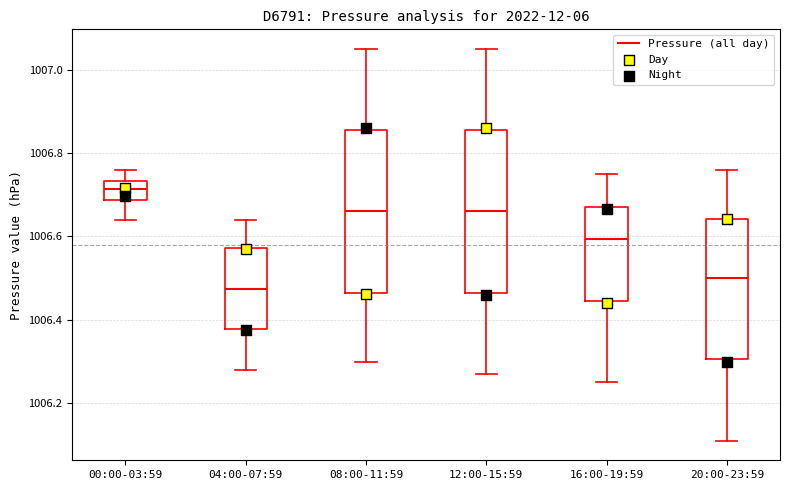

Which box's median line is the highest?

00:00-03:59